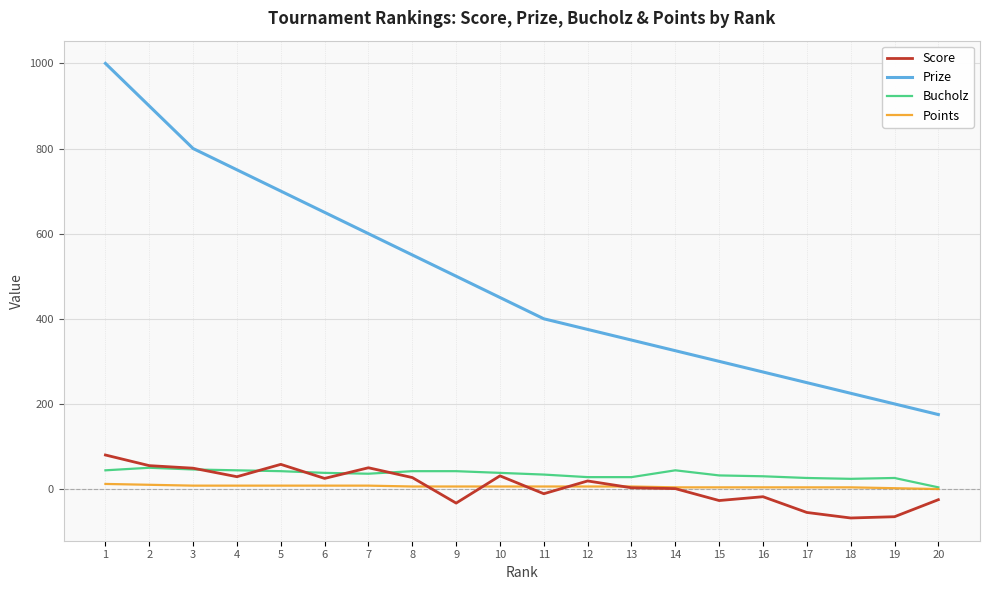

True or false: Score has more than 0 interior local peaks.

True